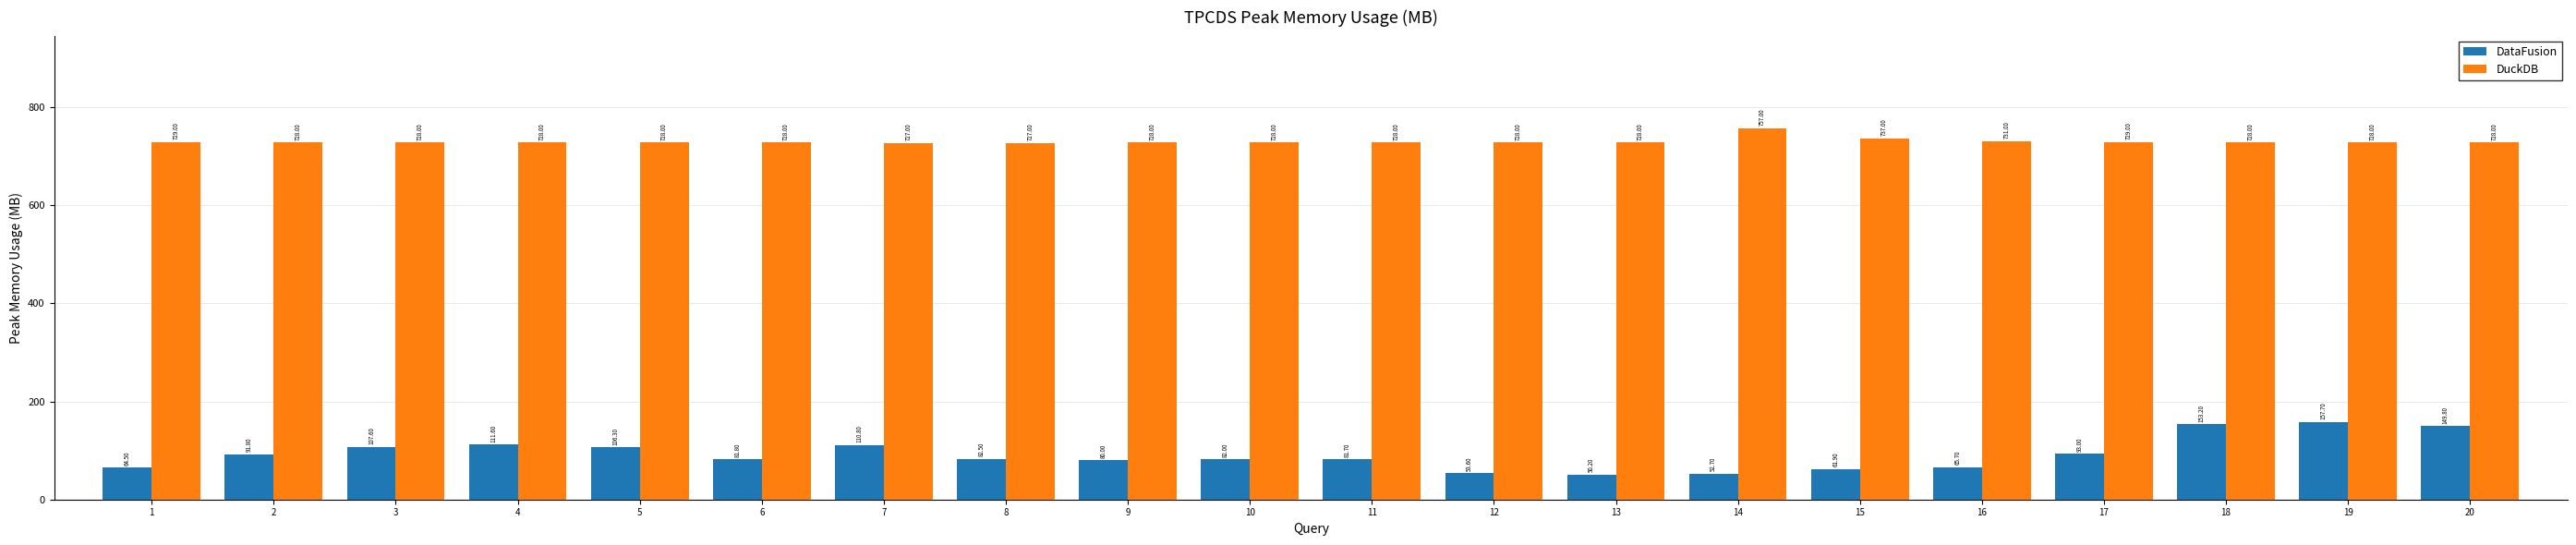

Reading left to right, transcribe all the data shown in this chart.

DataFusion: 64.5	91.8	107.6	111.6	106.3	81.8	110.8	82.5	80.0	82.0	81.7	53.6	50.2	52.7	61.9	65.7	93.0	153.2	157.7	149.8
DuckDB: 729.0	728.0	728.0	728.0	728.0	728.0	727.0	727.0	728.0	728.0	728.0	728.0	728.0	757.0	737.0	731.0	729.0	728.0	728.0	728.0